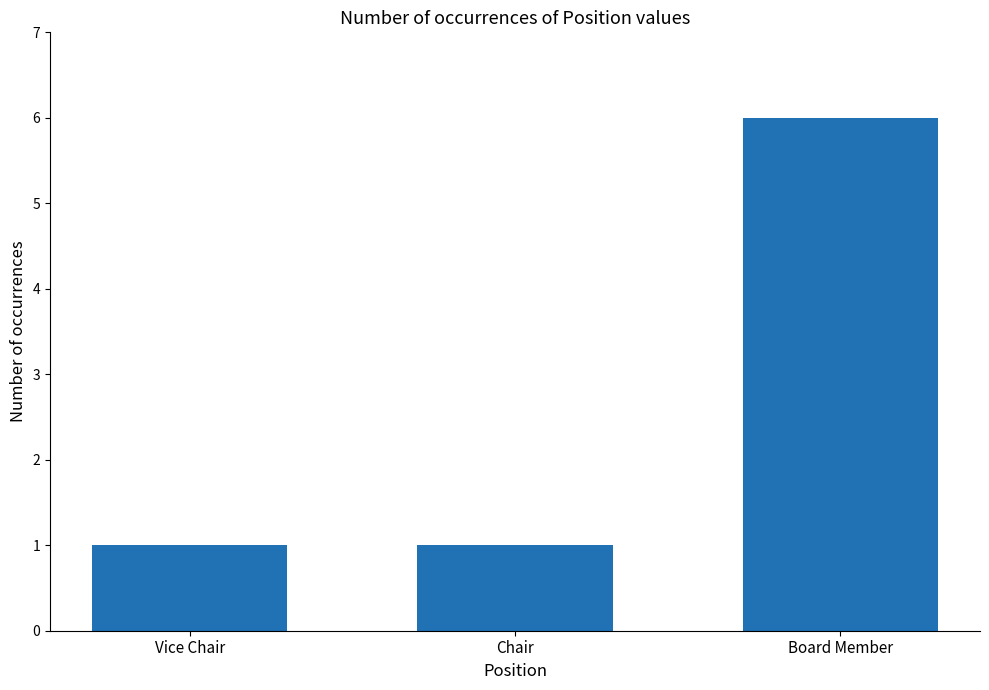

The chart shows a value of 2 at Vice Chair. True or false?

False